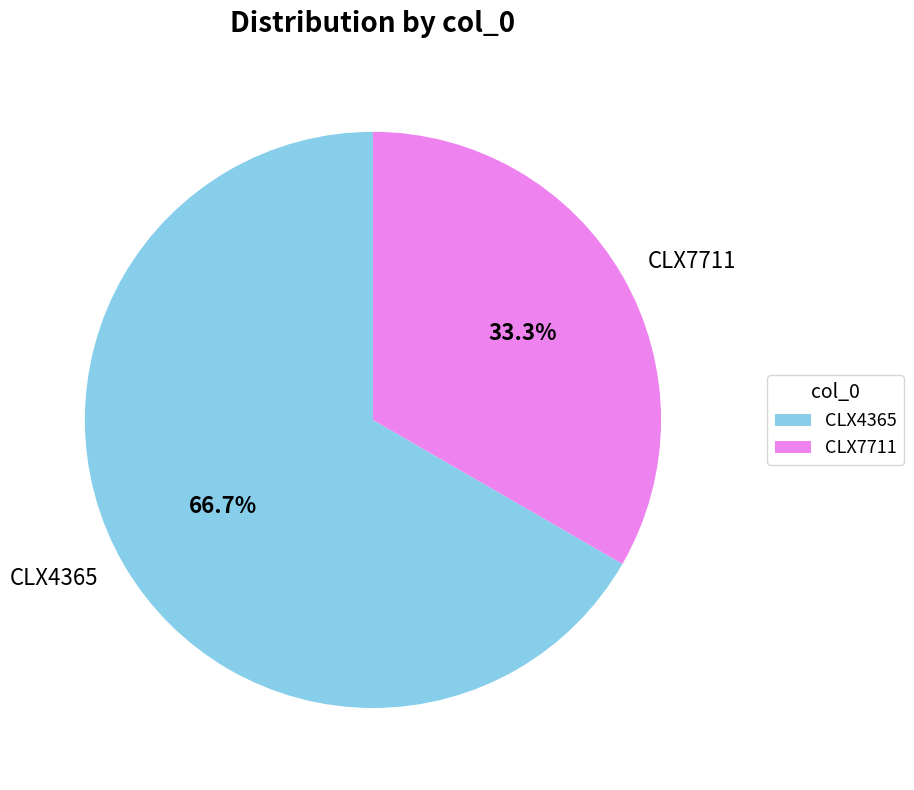

Is there any slice that represents more than half of the pie?

Yes